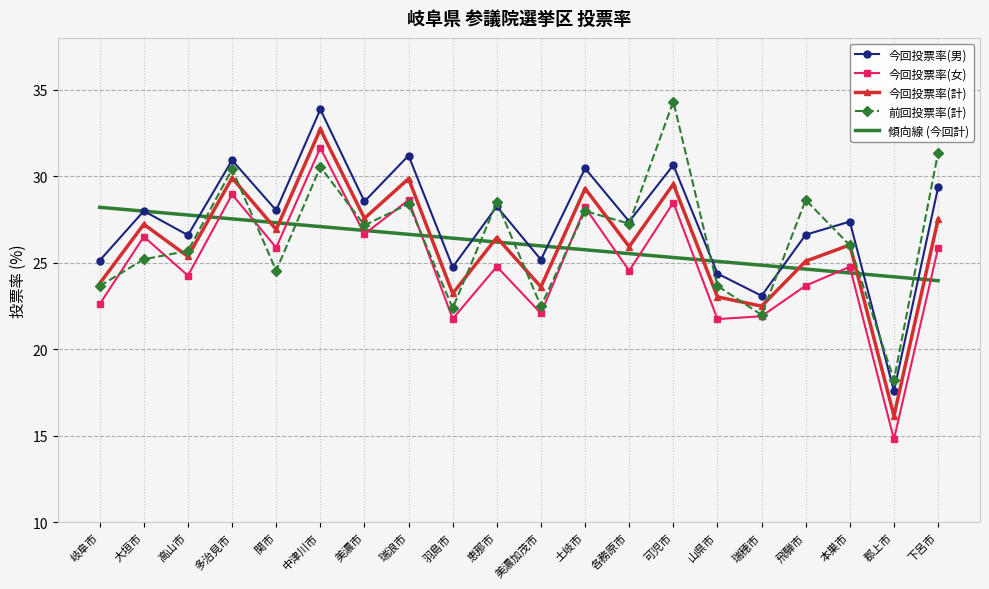

What is the spread (max minus min) of values at 可児市?

9.0